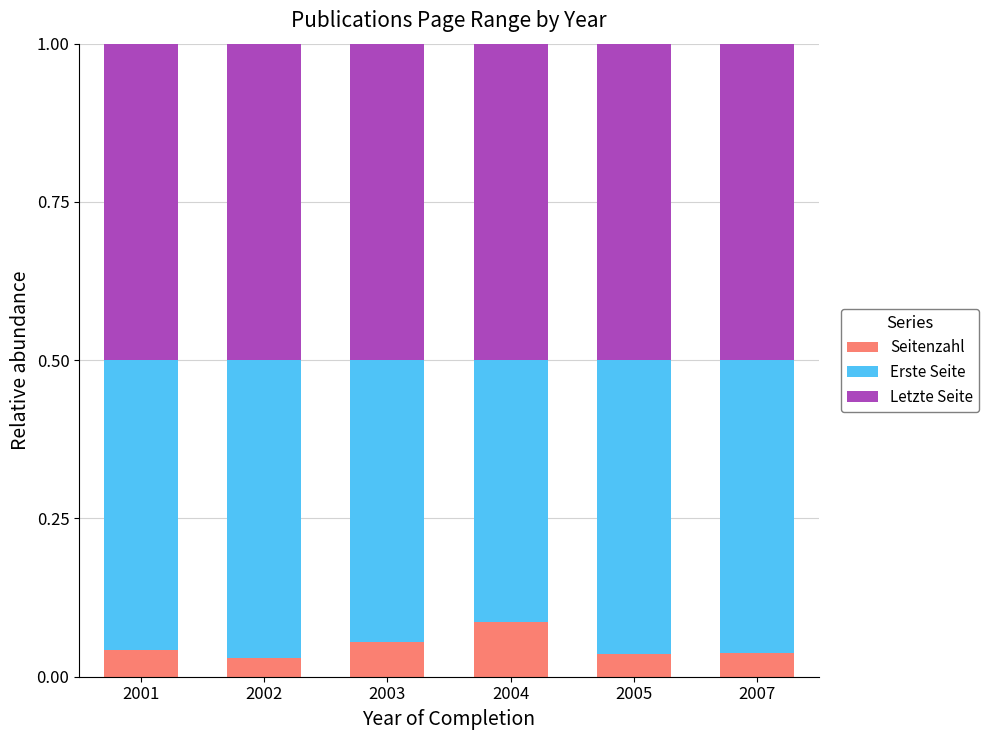

What is the total value across all series at 2002?

1.0